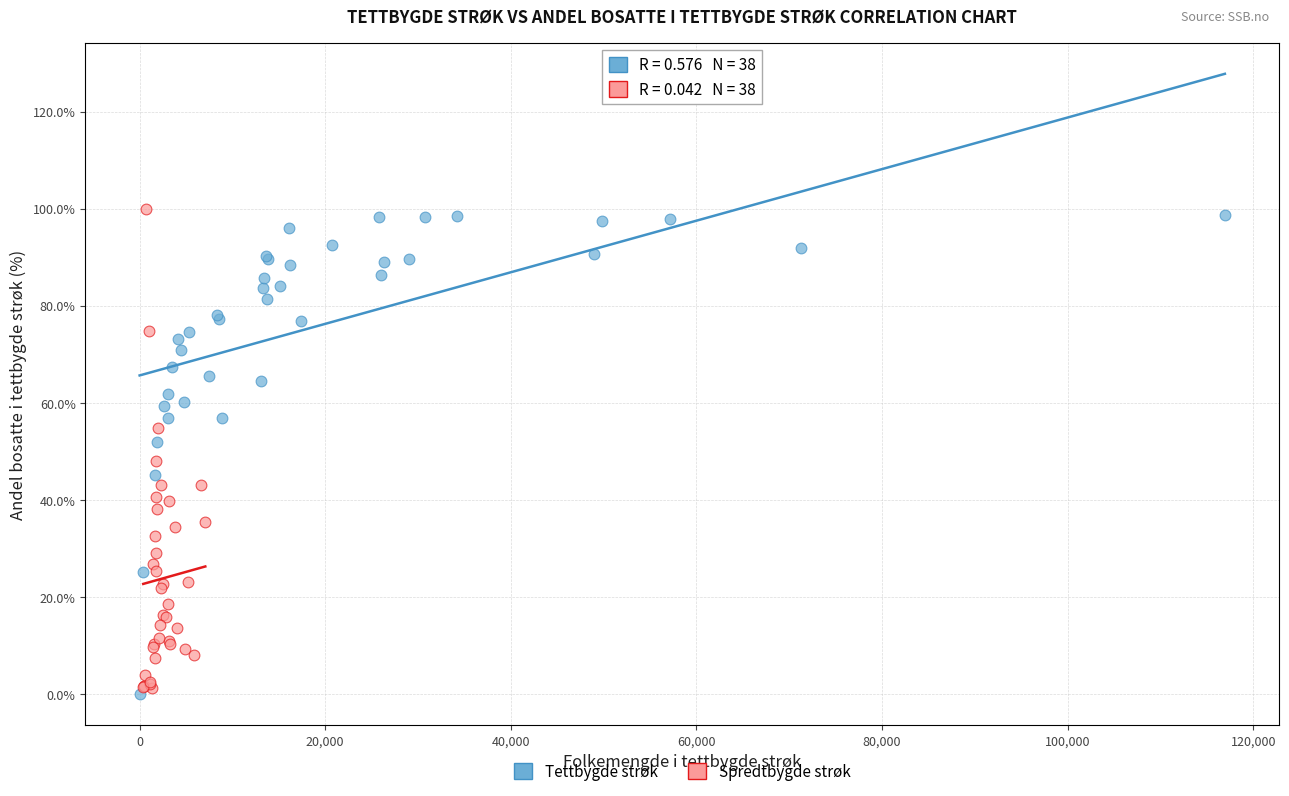

What are all the series names shown in the legend?

Tettbygde strøk, Spredtbygde strøk